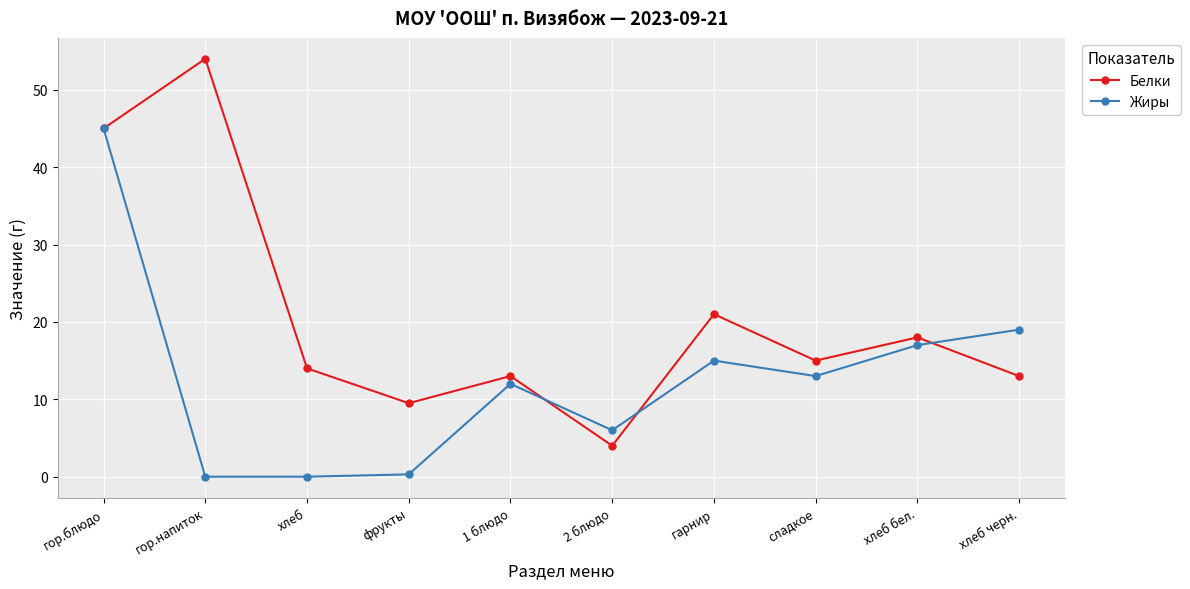

How many lines are shown in the chart?

2